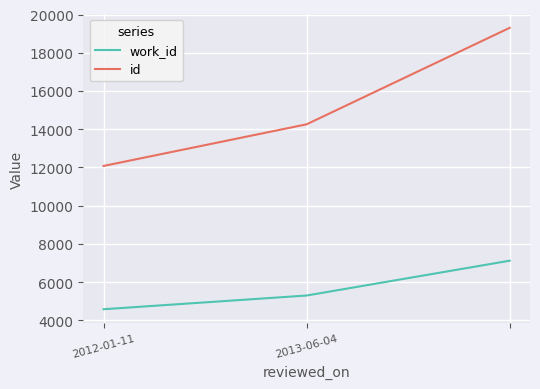

Reading left to right, transcribe all the data shown in this chart.

work_id: 4585	5302	7123
id: 12079	14257	19304